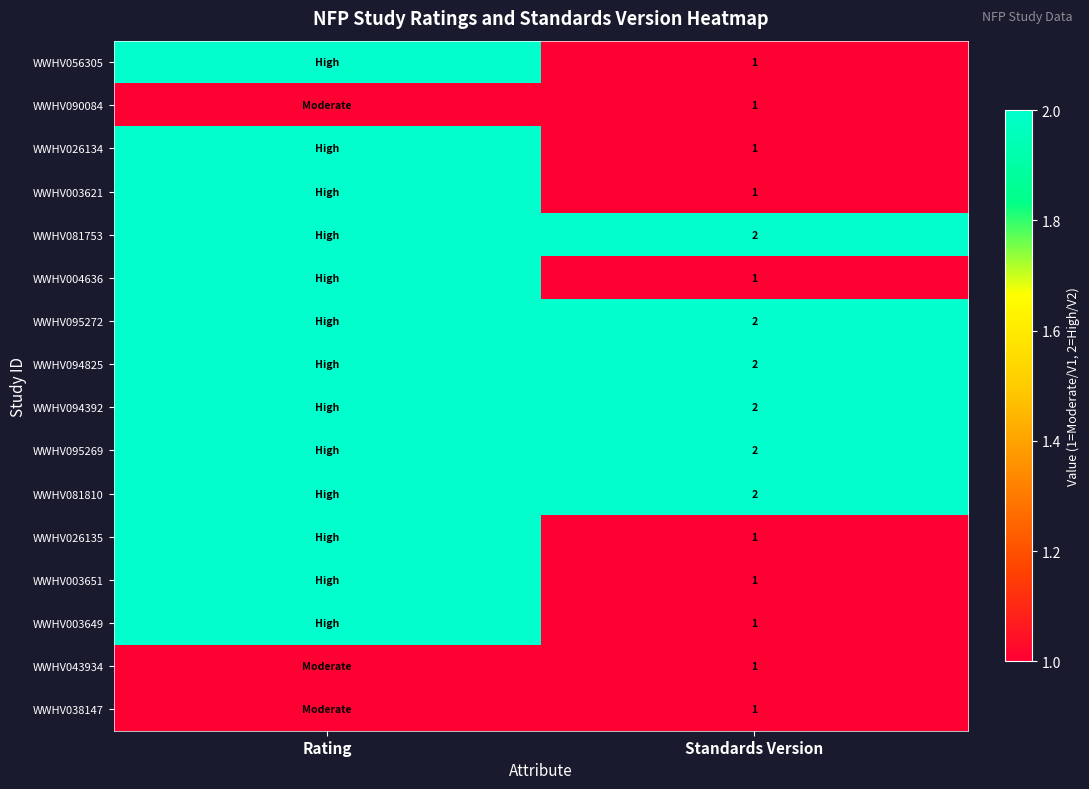

The WWHV056305 series shows 1 at Standards Version. True or false?

True